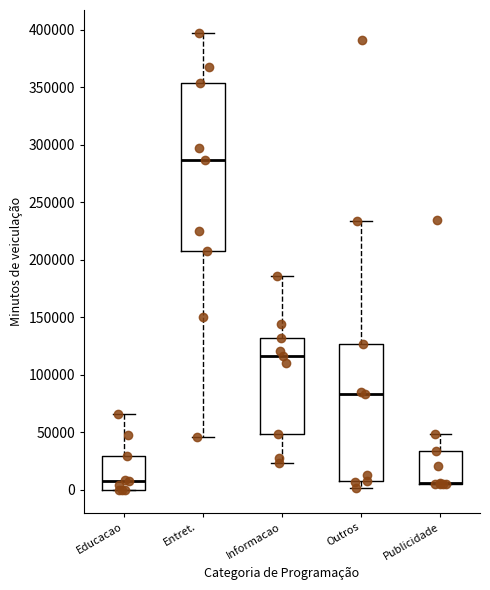

Where is the lower edge of the box for Informacao on the y-axis? The values are not printed on the chart, so give them approximately, as read against the axis.

50000